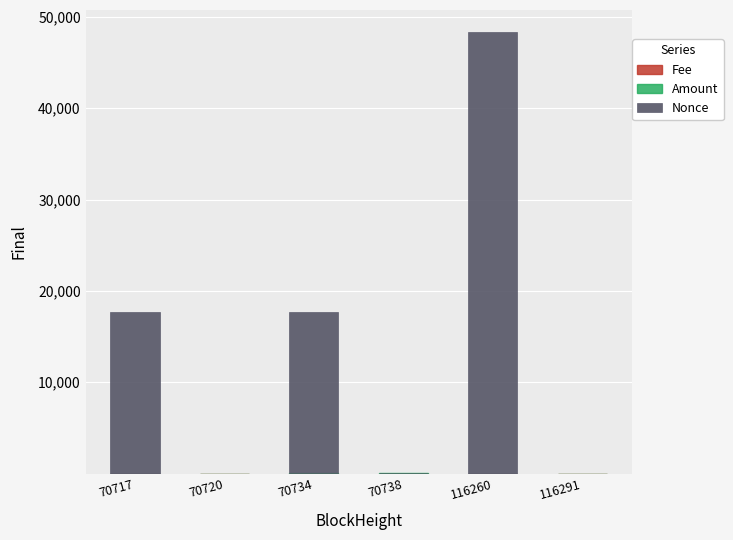

At which category is the sum across all series the highest?

116260